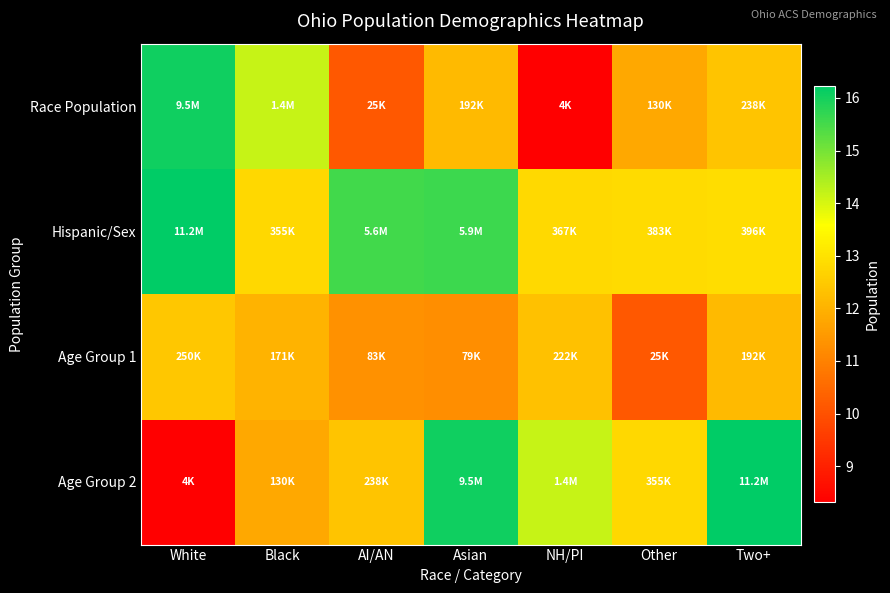

At which category does the chart reach its minimum across all series?

NH/PI